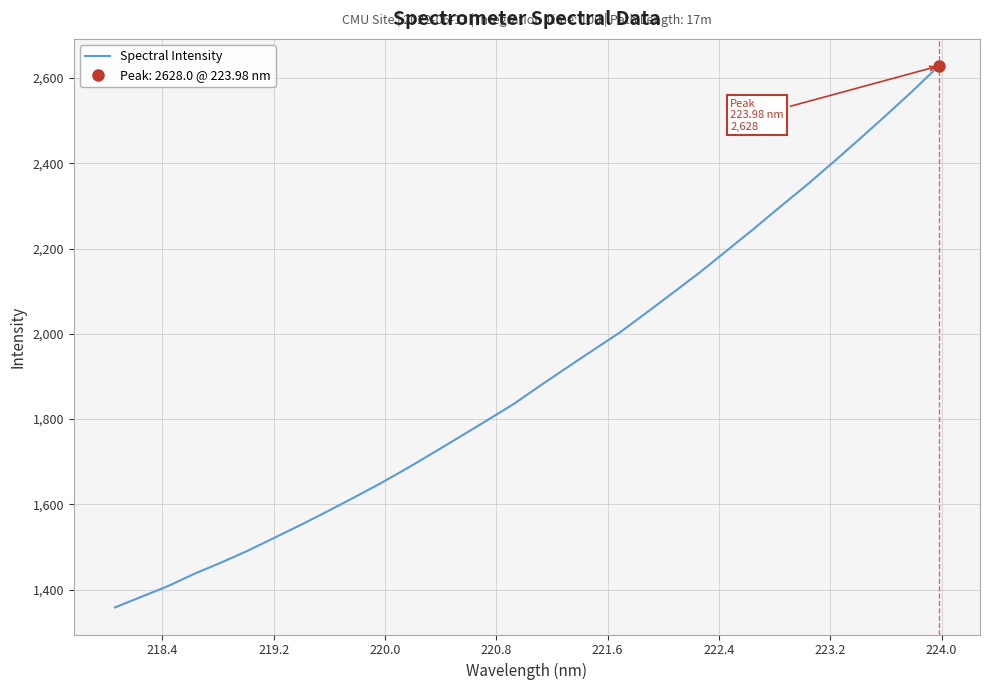

How many values are below 1878?

16